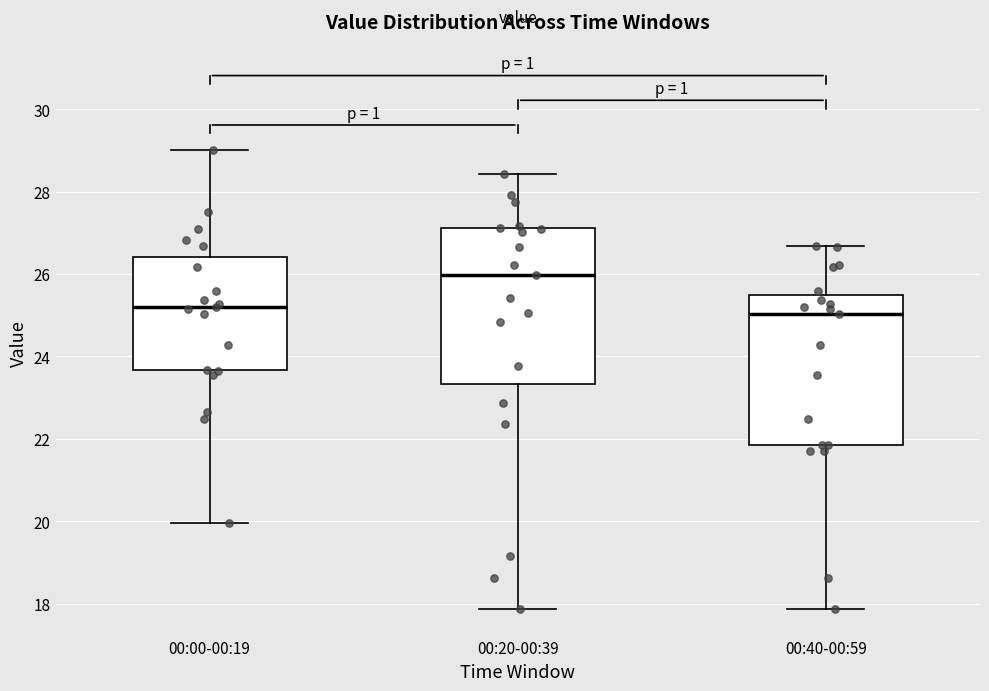

Which box's median line is the highest?

00:20-00:39